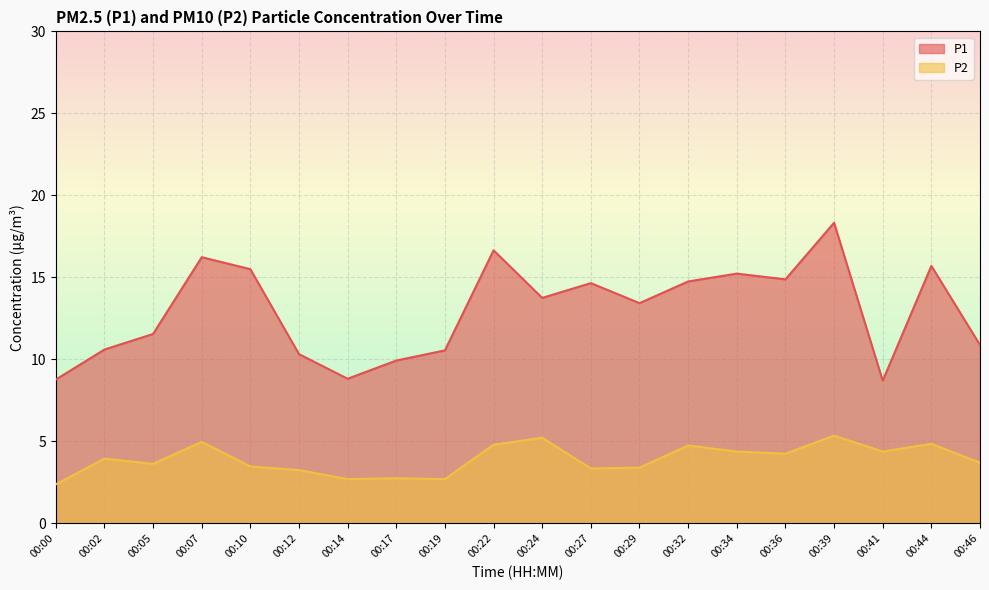

Reading left to right, extract all data points from this chart.

P1: 00:00=8.8	00:02=10.6	00:05=11.6	00:07=16.2	00:10=15.5	00:12=10.3	00:14=8.8	00:17=9.9	00:19=10.6	00:22=16.6	00:24=13.8	00:27=14.7	00:29=13.4	00:32=14.8	00:34=15.2	00:36=14.9	00:39=18.3	00:41=8.7	00:44=15.7	00:46=10.9
P2: 00:00=2.4	00:02=4.0	00:05=3.6	00:07=5.0	00:10=3.5	00:12=3.2	00:14=2.7	00:17=2.8	00:19=2.7	00:22=4.8	00:24=5.2	00:27=3.4	00:29=3.4	00:32=4.8	00:34=4.4	00:36=4.2	00:39=5.3	00:41=4.4	00:44=4.8	00:46=3.7